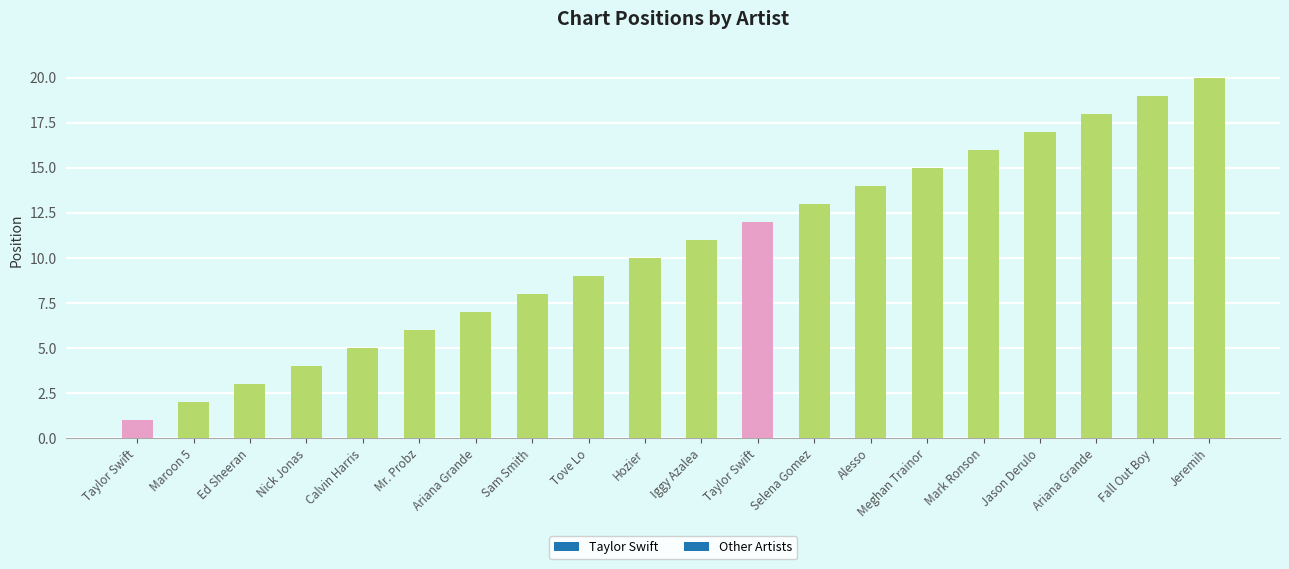

List the labels in order of value, smallest first.

Taylor Swift, Maroon 5, Ed Sheeran, Nick Jonas, Calvin Harris, Mr. Probz, Ariana Grande, Sam Smith, Tove Lo, Hozier, Iggy Azalea, Taylor Swift, Selena Gomez, Alesso, Meghan Trainor, Mark Ronson, Jason Derulo, Ariana Grande, Fall Out Boy, Jeremih